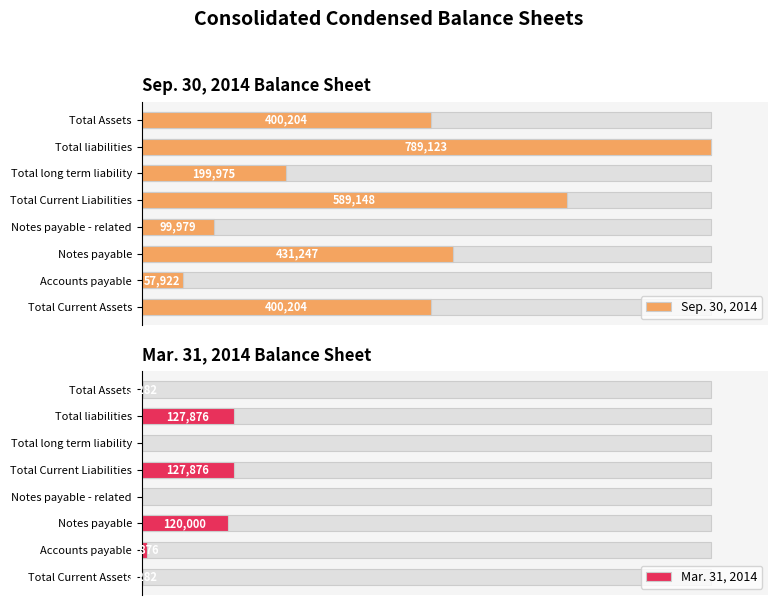

Reading right to left, extract all data points from this chart.

Sep. 30, 2014: 400204	789123	199975	589148	99979	431247	57922	400204
Mar. 31, 2014: 1282	127876	0	127876	0	120000	7876	1282